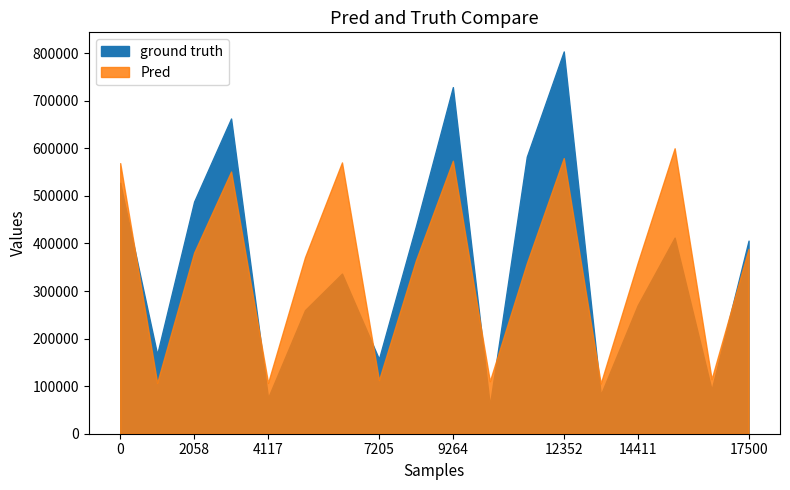

What are all the series names shown in the legend?

ground truth, Pred